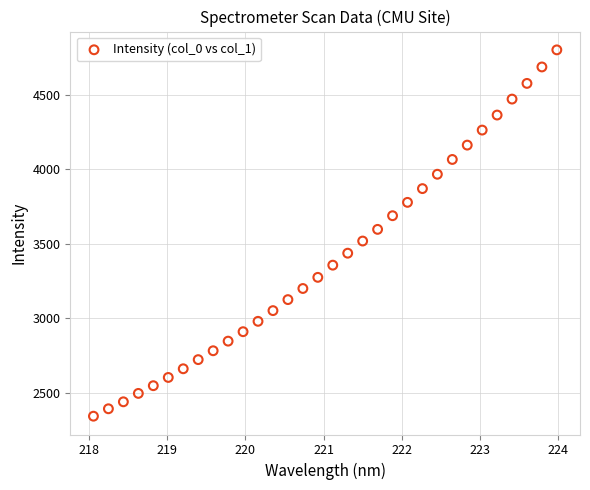

What is the range of X values (max minus min)?

5.9